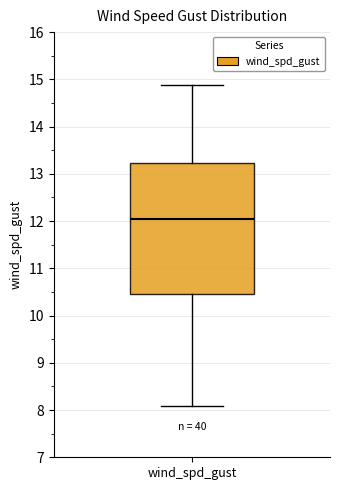

Read this box plot against the y-axis: the position of the median line, the range covered by the box, and the ends of both whiskers. The values are not printed on the chart, so give them approximately, as read against the axis.

median 12.0, box 10.5 to 13.2, whiskers 8.1 to 14.9